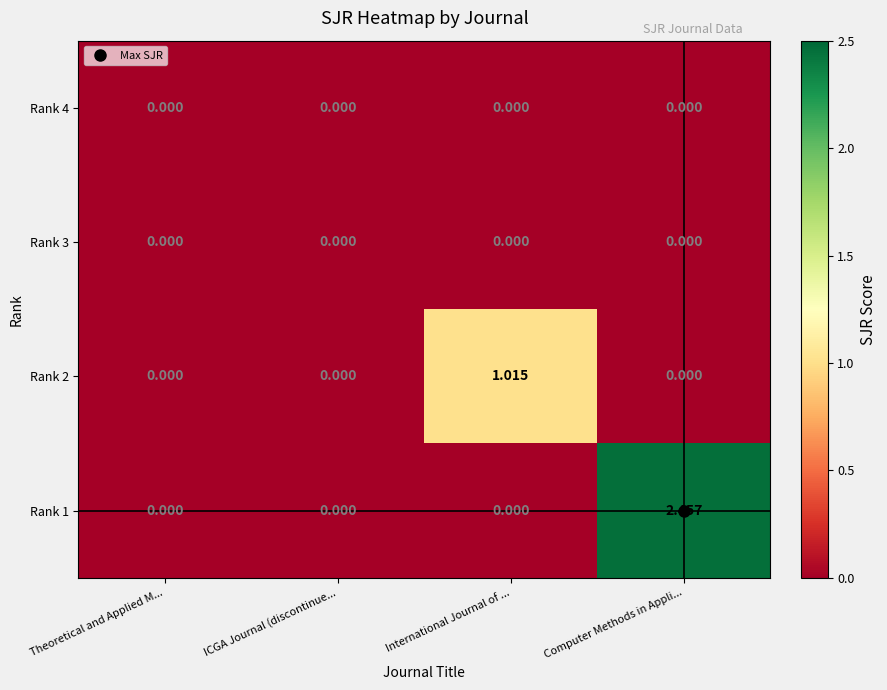

Which category has the highest value in the Rank 1 series?

Computer Methods in Appli...